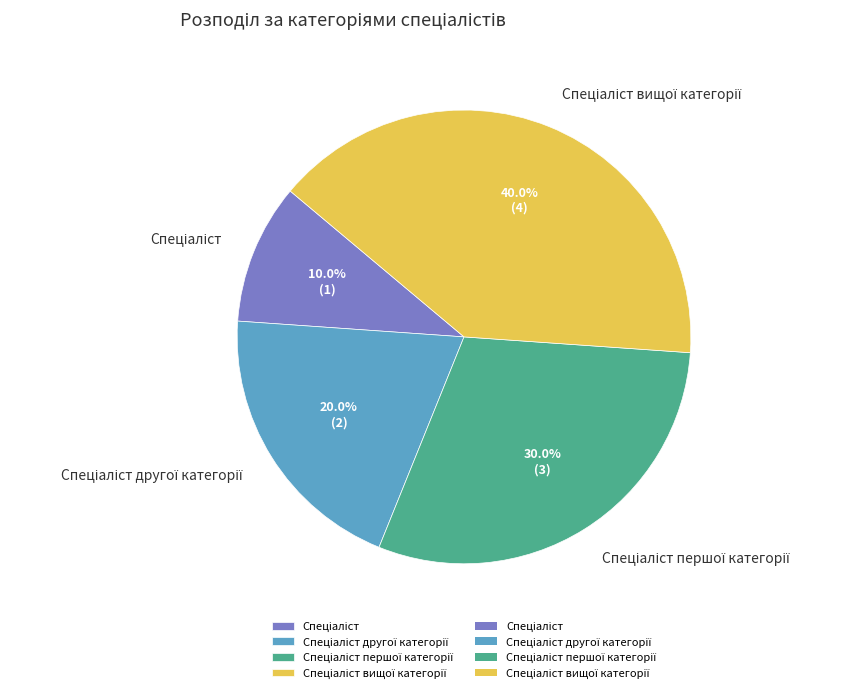

How many segments does this pie chart have?

4